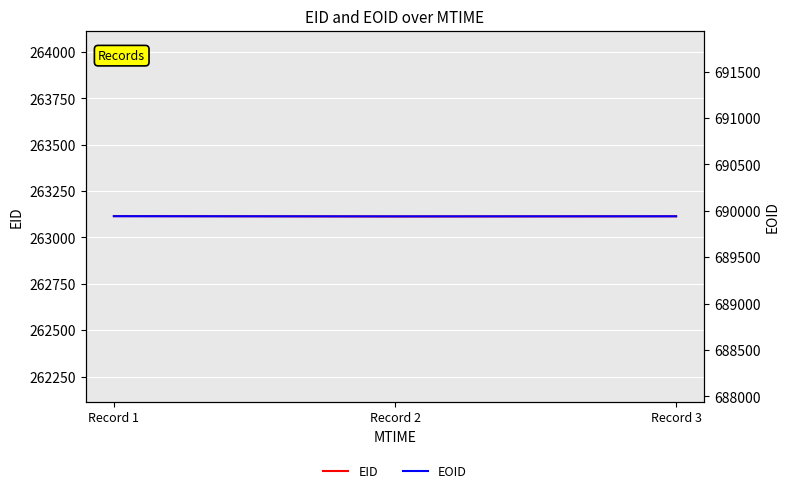

Reading left to right, what are all the values shown in this chart?

EID: Record 1=263115	Record 2=263113	Record 3=263114
EOID: Record 1=689941	Record 2=689939	Record 3=689940